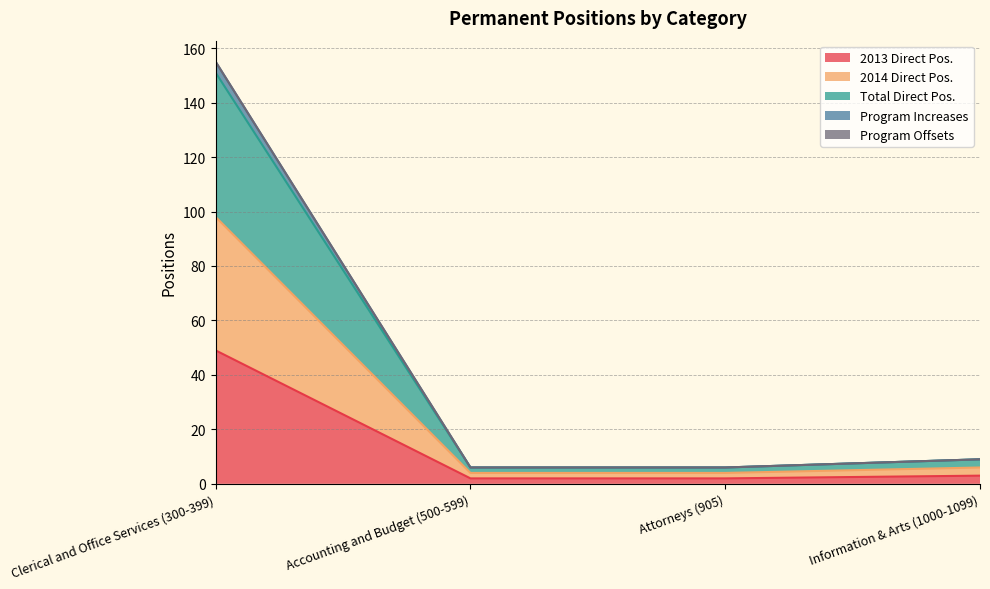

Does the chart display data point markers on the line(s)?

No